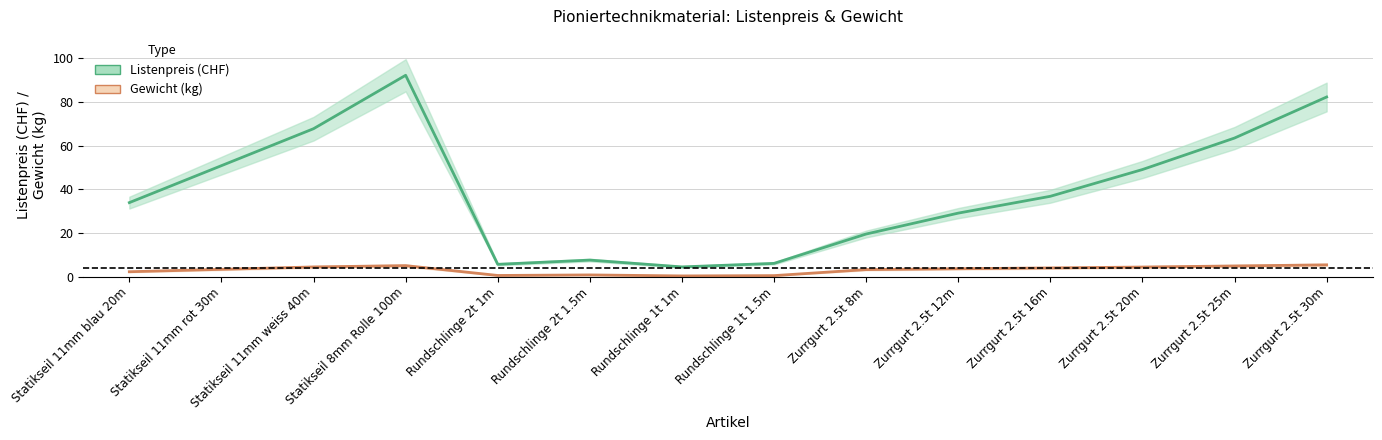

Reading right to left, extract all data points from this chart.

Listenpreis: 82.3	63.5	49.1	36.8	29.1	19.5	6.0	4.4	7.5	5.6	92.3	67.8	50.8	33.9
Gewicht: 5.3	4.8	4.3	4.0	3.6	3.2	0.4	0.3	0.7	0.5	5.0	4.4	3.3	2.2